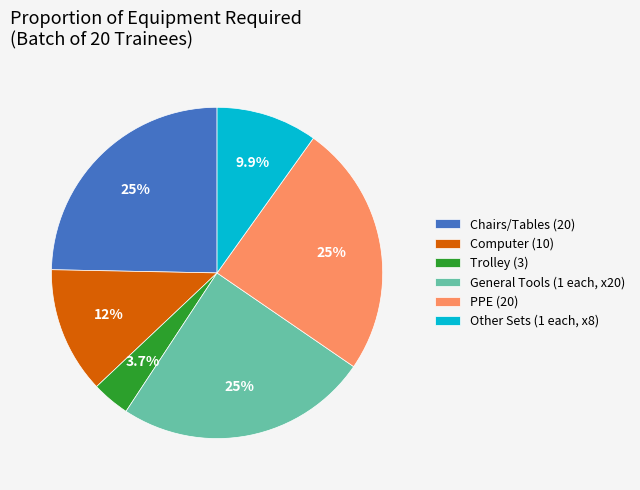

To the nearest percent, what is the average slice percentage?

17%